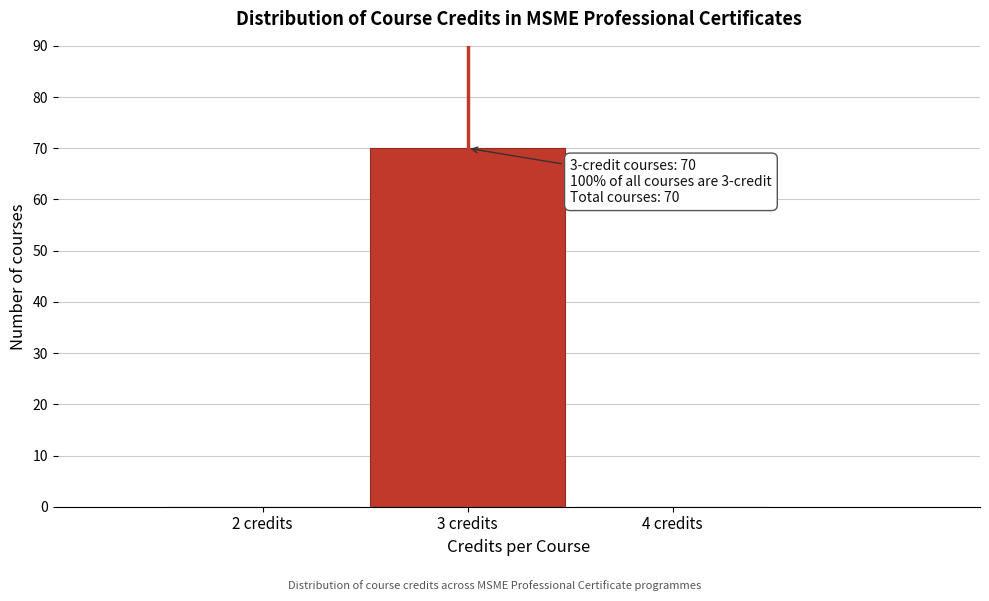

Which range on the x-axis has the tallest bar?

2.5 to 3.5